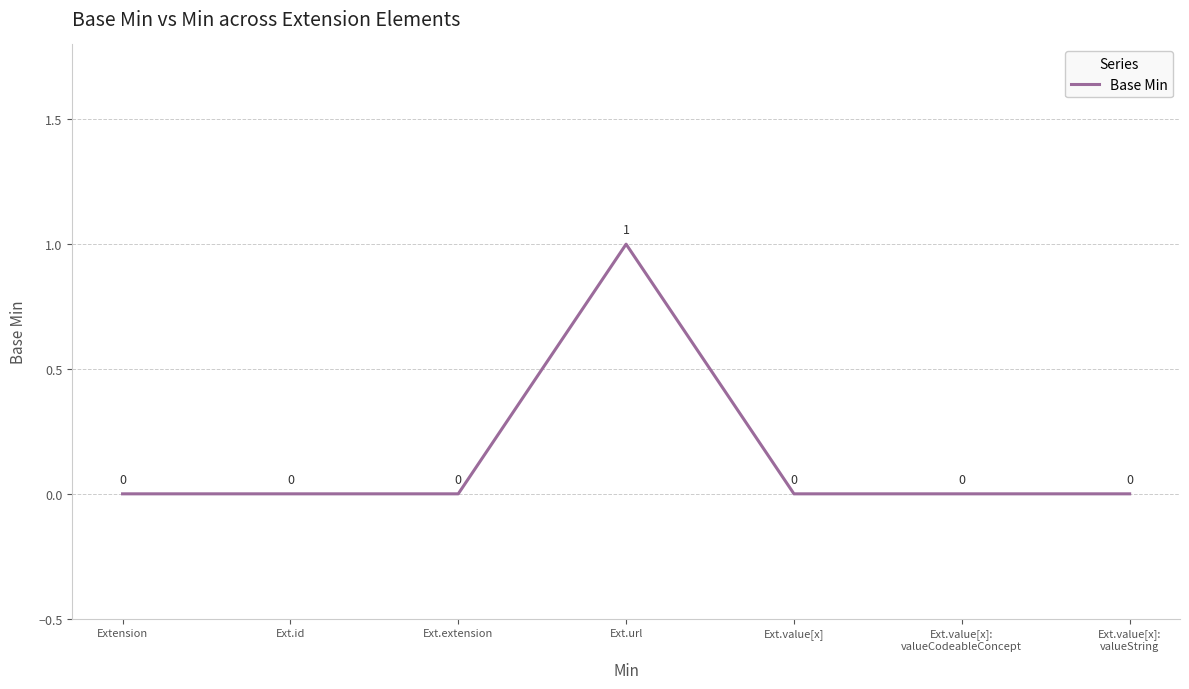

True or false: the data has more than 2 interior local peaks.

False